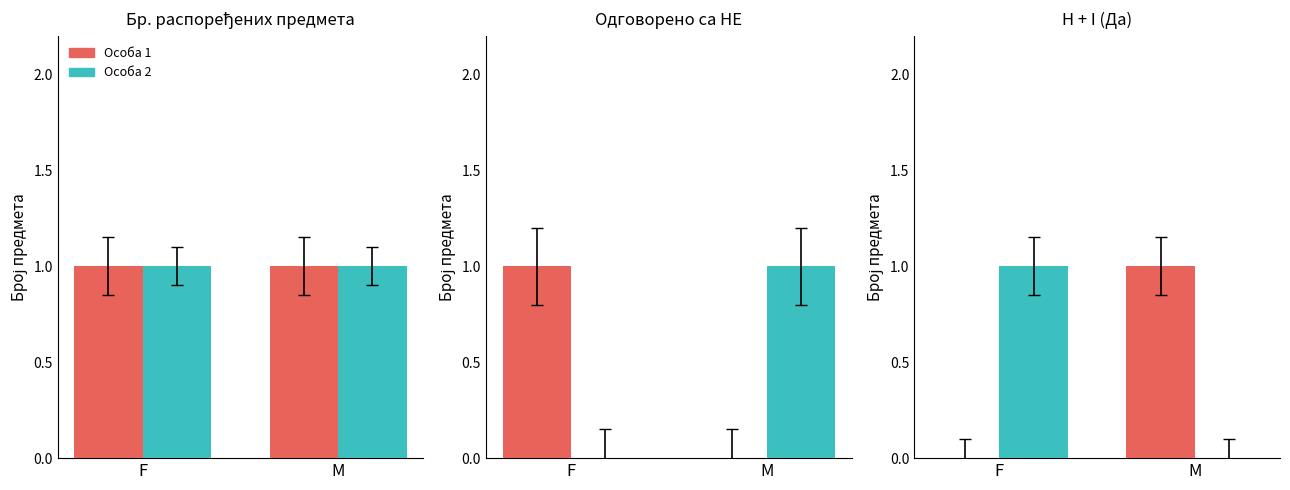

What is the value of the Особа 1 bar at the 2nd from the left?

1